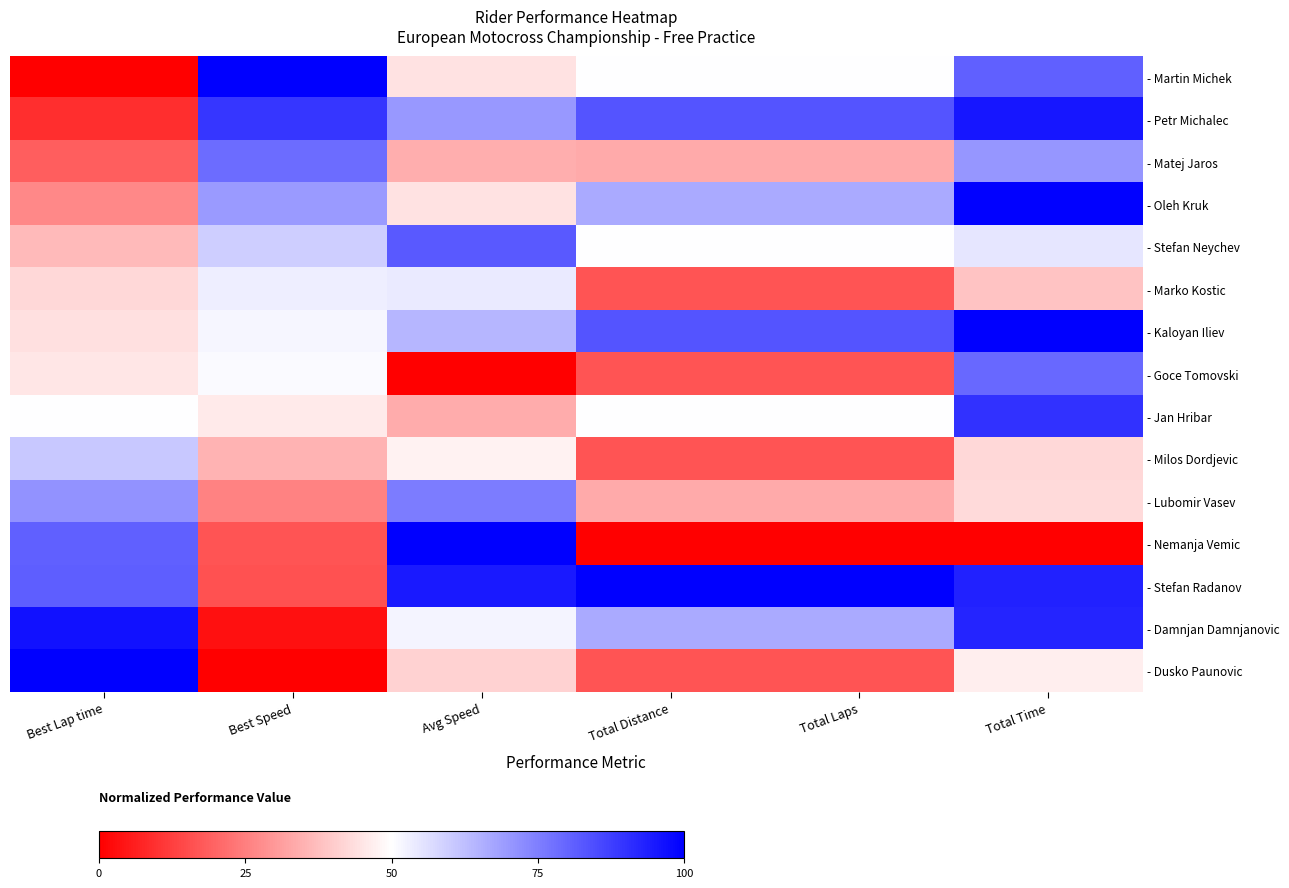

What is the total value across all series at Total Laps?

6.8